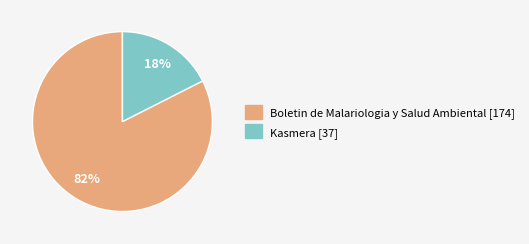

What percentage is the Kasmera [37] slice, to the nearest percent?

18%